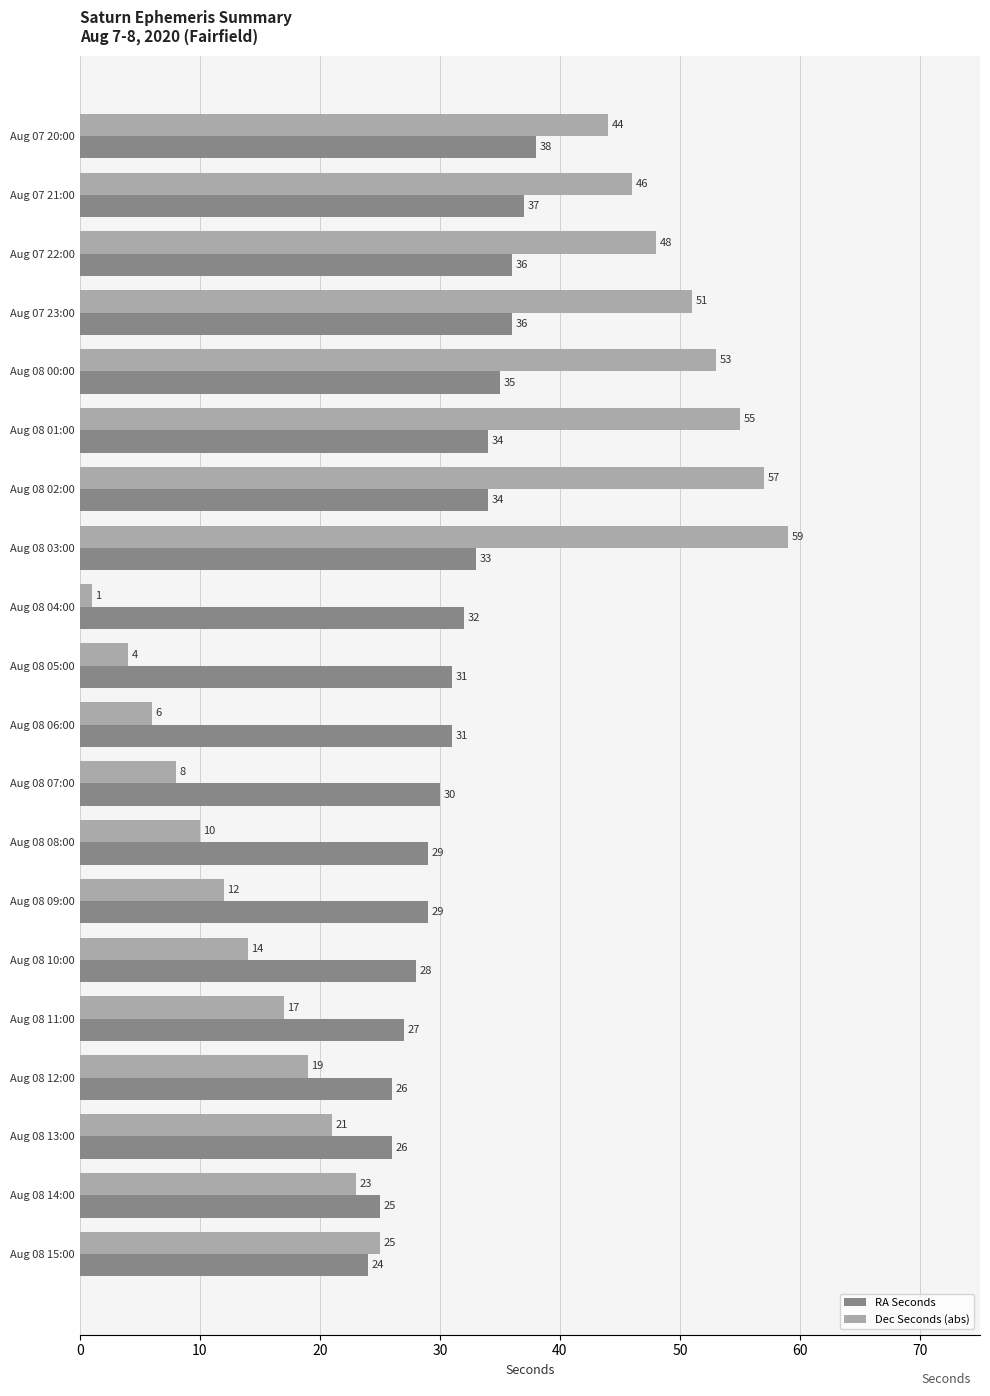

What is the spread (max minus min) of values at Aug 08 10:00?

14